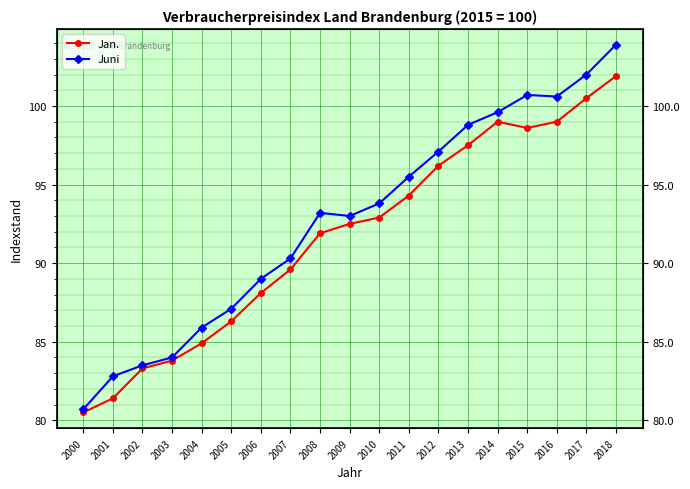

What is the difference between the second highest and minimum values in the Jan. series?

20.0